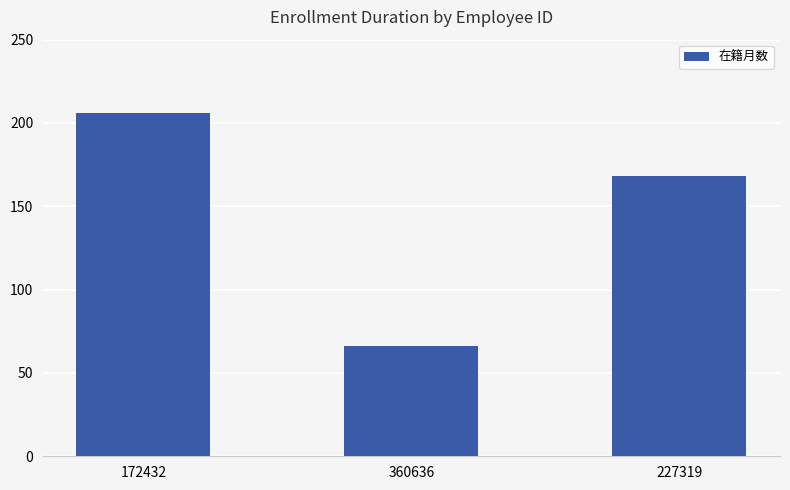

Does the chart contain any negative values?

No